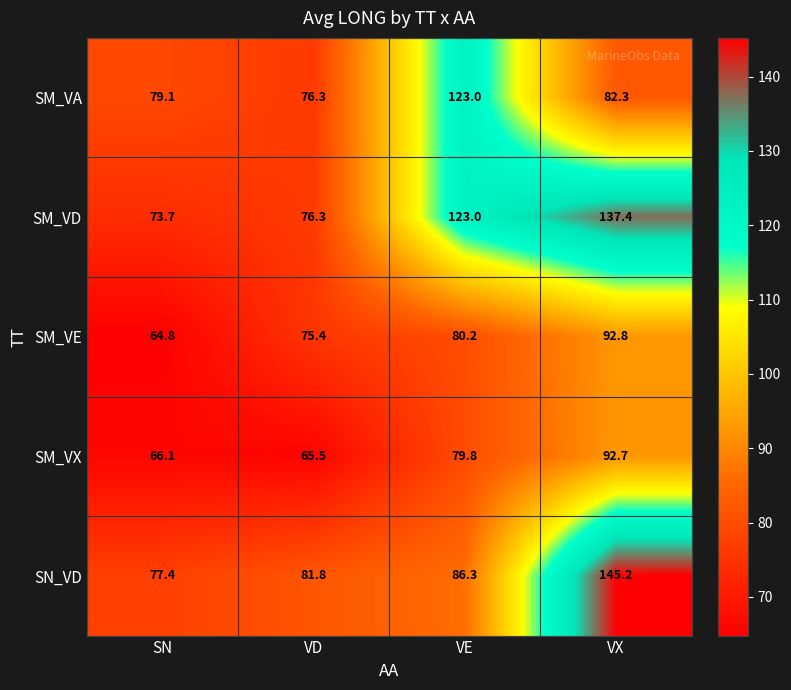

The value of SN_VD at SN is 138.0. True or false?

False